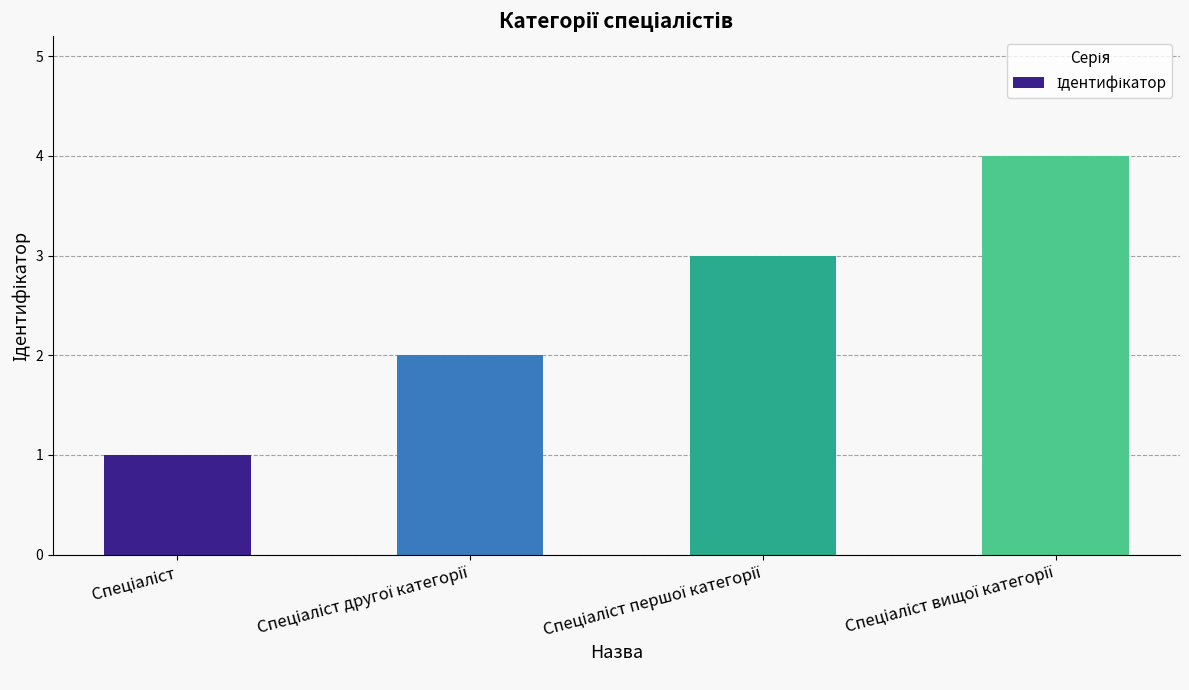

What is the value of the 2nd bar from the left?

2